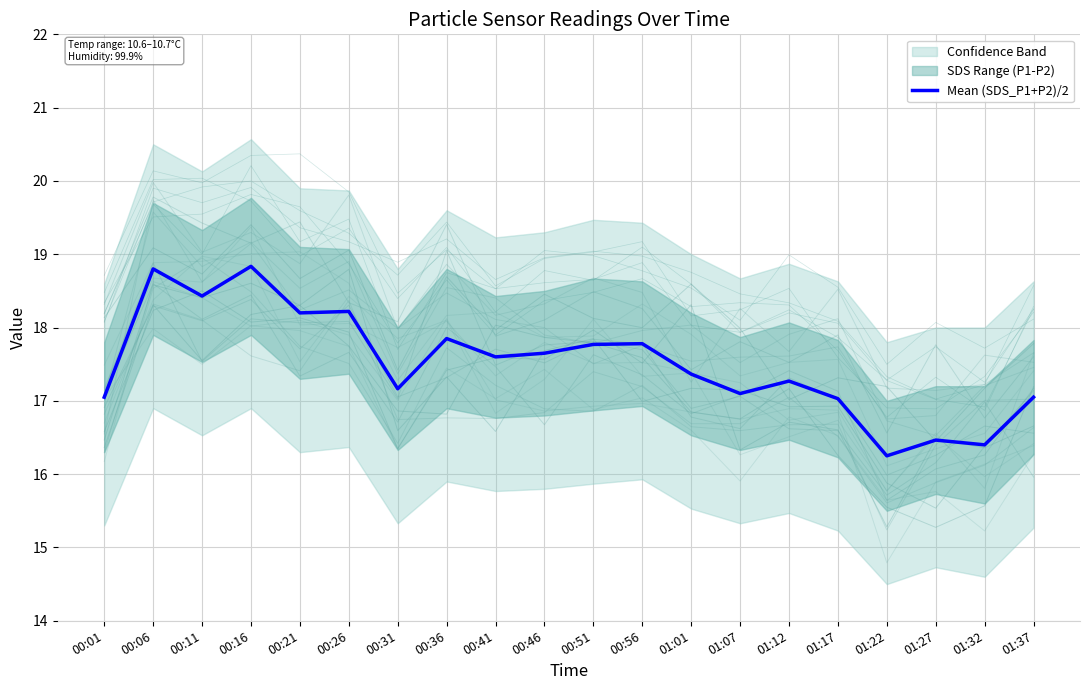

List the labels in order of value, largest first.

00:16, 00:06, 00:11, 00:26, 00:21, 00:36, 00:56, 00:51, 00:46, 00:41, 01:01, 01:12, 00:31, 01:07, 00:01, 01:37, 01:17, 01:27, 01:32, 01:22